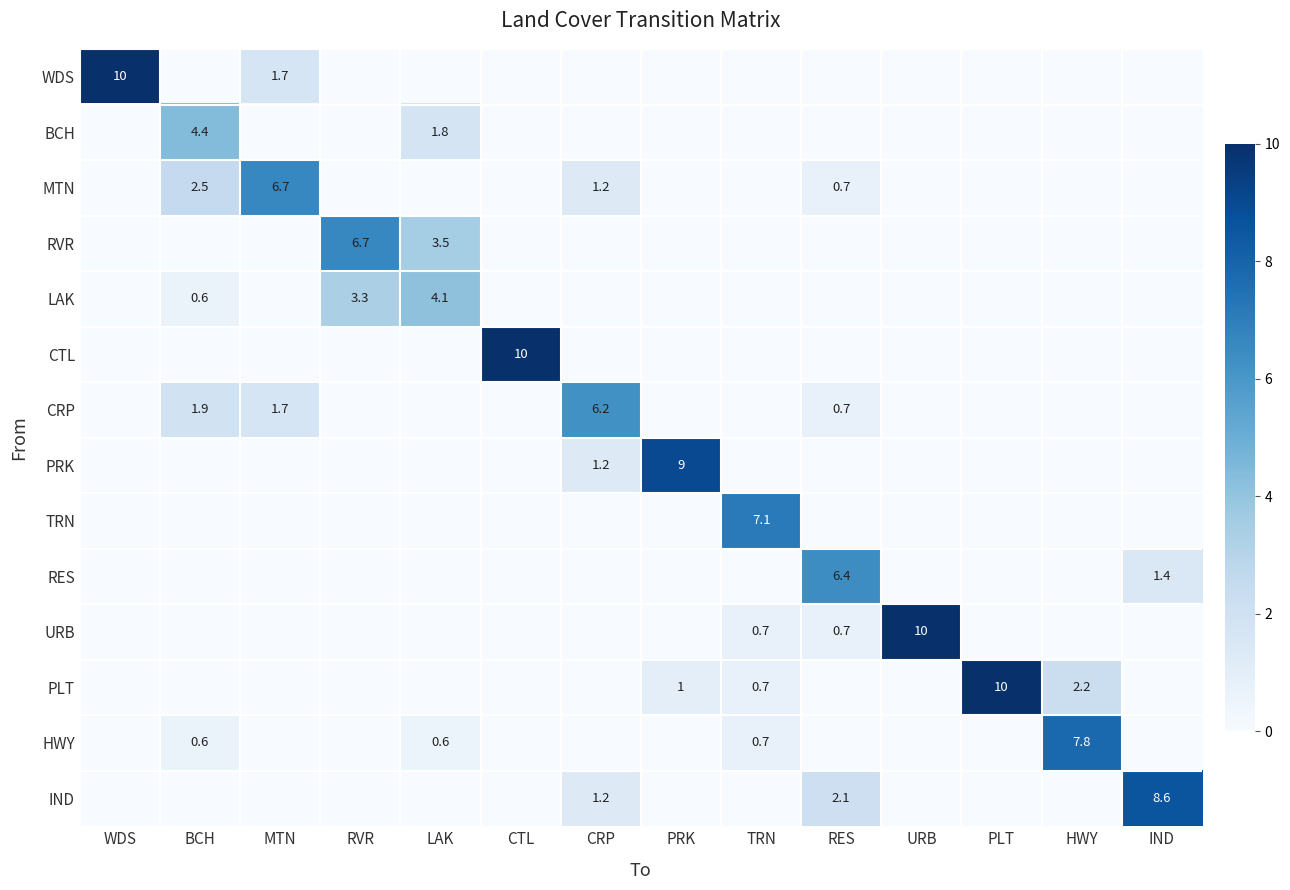

True or false: HWY has a value of 0.6 at BCH.

True